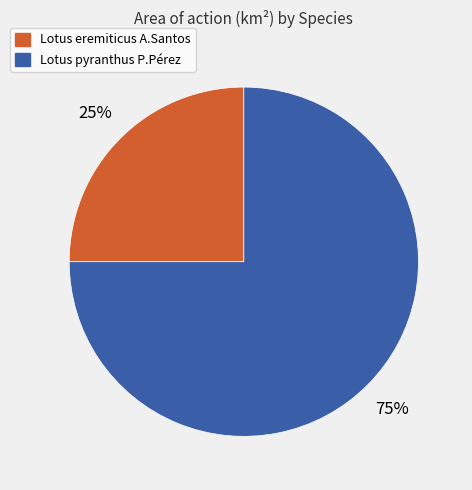

The Lotus pyranthus P.Pérez slice represents 75% of the pie. True or false?

True